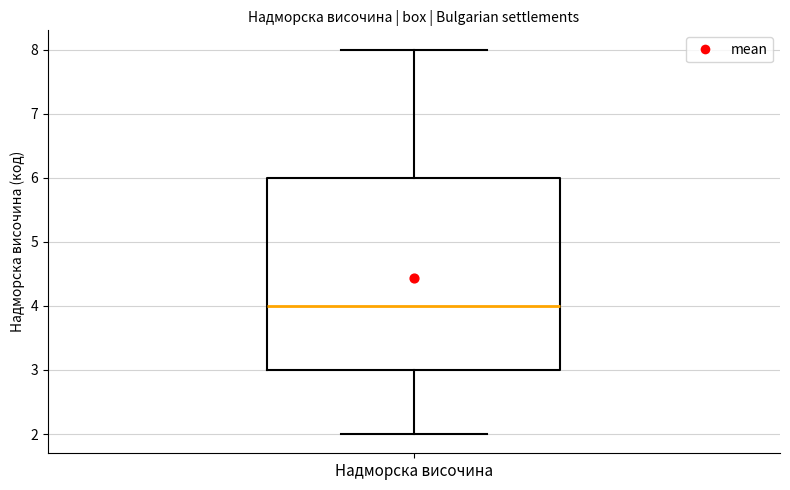

Where does the upper whisker of the box for Надморска височина end on the y-axis? The values are not printed on the chart, so give them approximately, as read against the axis.

8